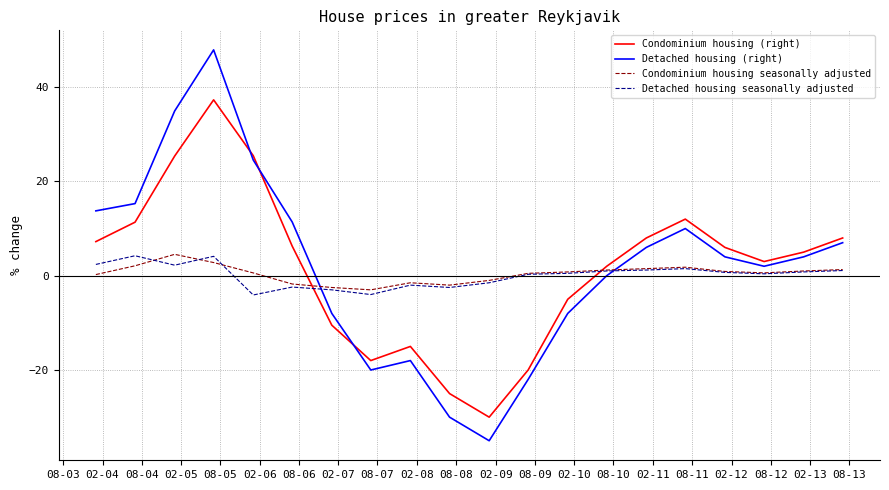

Which series has the largest range (max minus min)?

Detached housing (right)